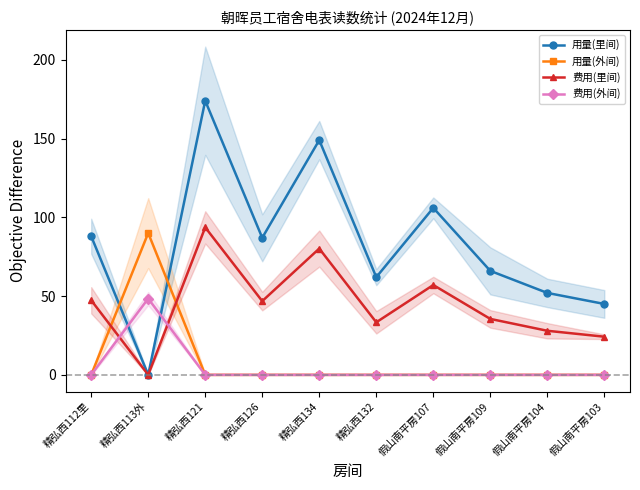

Reading left to right, transcribe all the data shown in this chart.

用量(里间): 精弘西112里=88.0	精弘西113外=0.0	精弘西121=174.0	精弘西126=87.0	精弘西134=149.0	精弘西132=62.0	假山南平房107=106.0	假山南平房109=66.0	假山南平房104=52.0	假山南平房103=45.0
用量(外间): 精弘西112里=0.0	精弘西113外=90.0	精弘西121=0.0	精弘西126=0.0	精弘西134=0.0	精弘西132=0.0	假山南平房107=0.0	假山南平房109=0.0	假山南平房104=0.0	假山南平房103=0.0
费用(里间): 精弘西112里=47.3	精弘西113外=0.0	精弘西121=93.6	精弘西126=46.8	精弘西134=80.2	精弘西132=33.4	假山南平房107=57.0	假山南平房109=35.5	假山南平房104=28.0	假山南平房103=24.2
费用(外间): 精弘西112里=0.0	精弘西113外=48.4	精弘西121=0.0	精弘西126=0.0	精弘西134=0.0	精弘西132=0.0	假山南平房107=0.0	假山南平房109=0.0	假山南平房104=0.0	假山南平房103=0.0